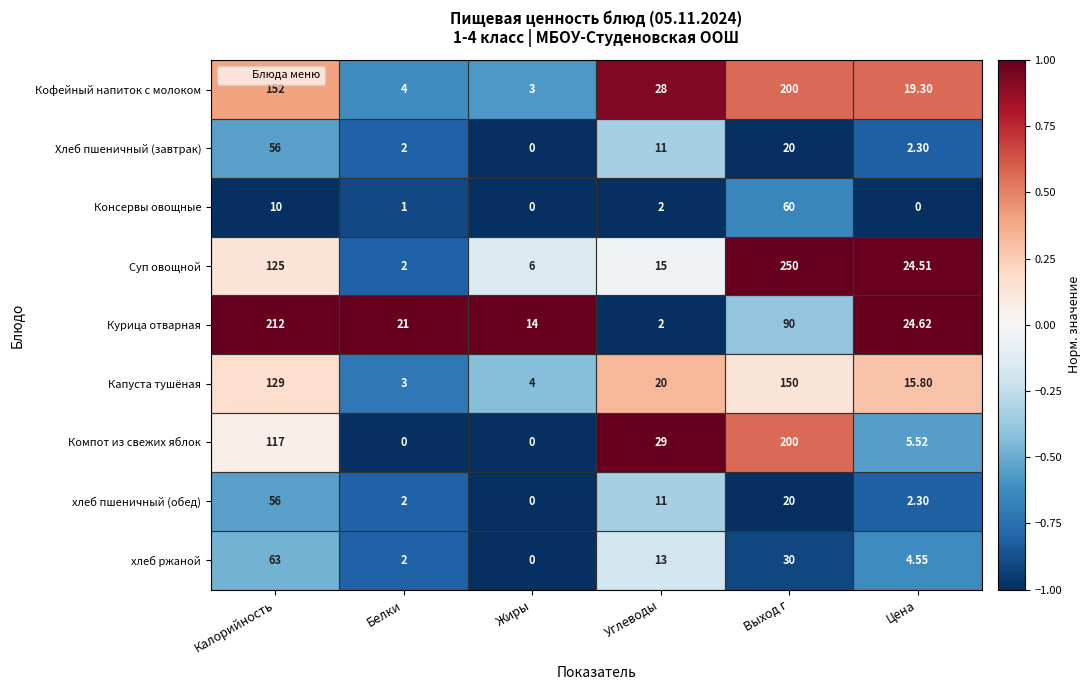

Which series has the widest spread of values?

Суп овощной